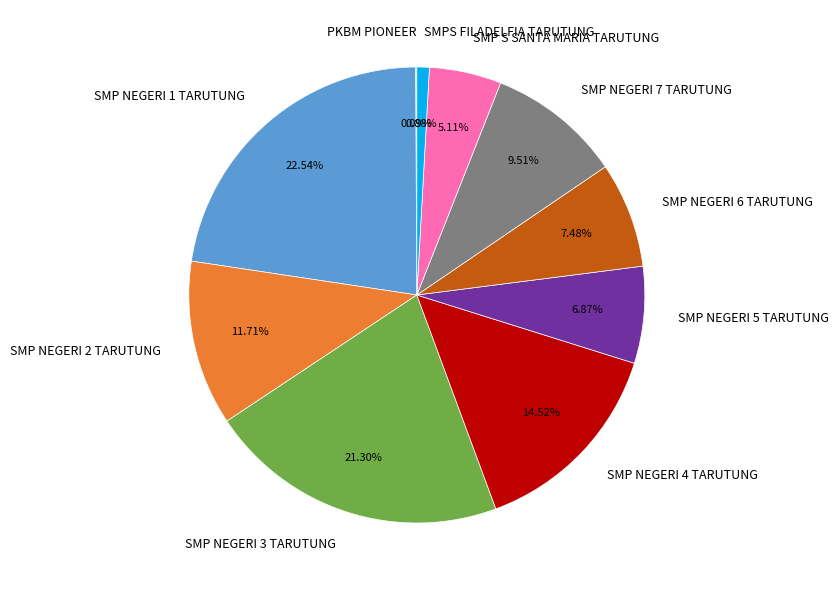

Combined, what portion of the pie is SMPS FILADELFIA TARUTUNG and SMP NEGERI 3 TARUTUNG?

22.2%